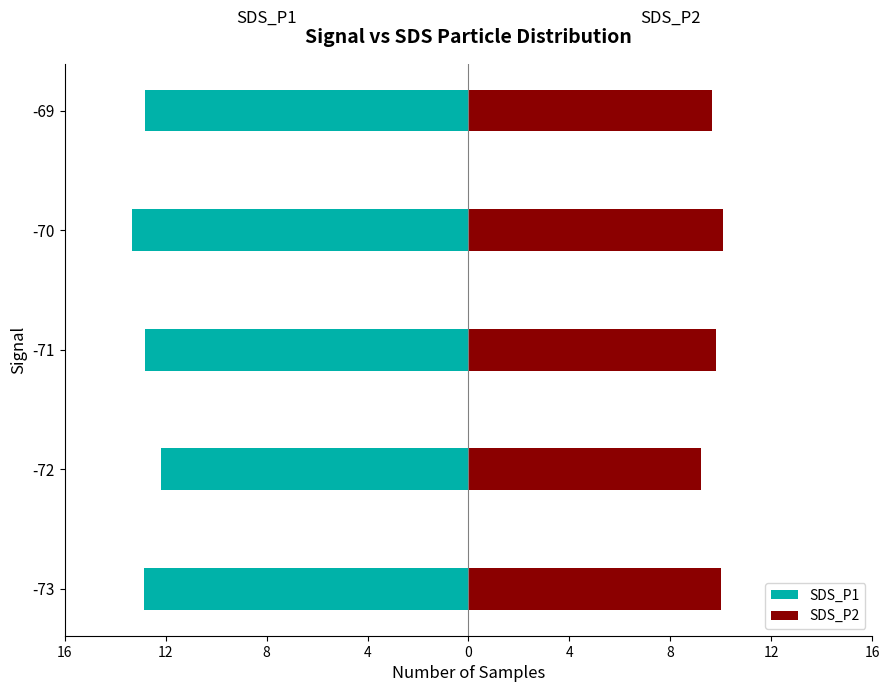

Between -71 and -72, which is larger?

-72